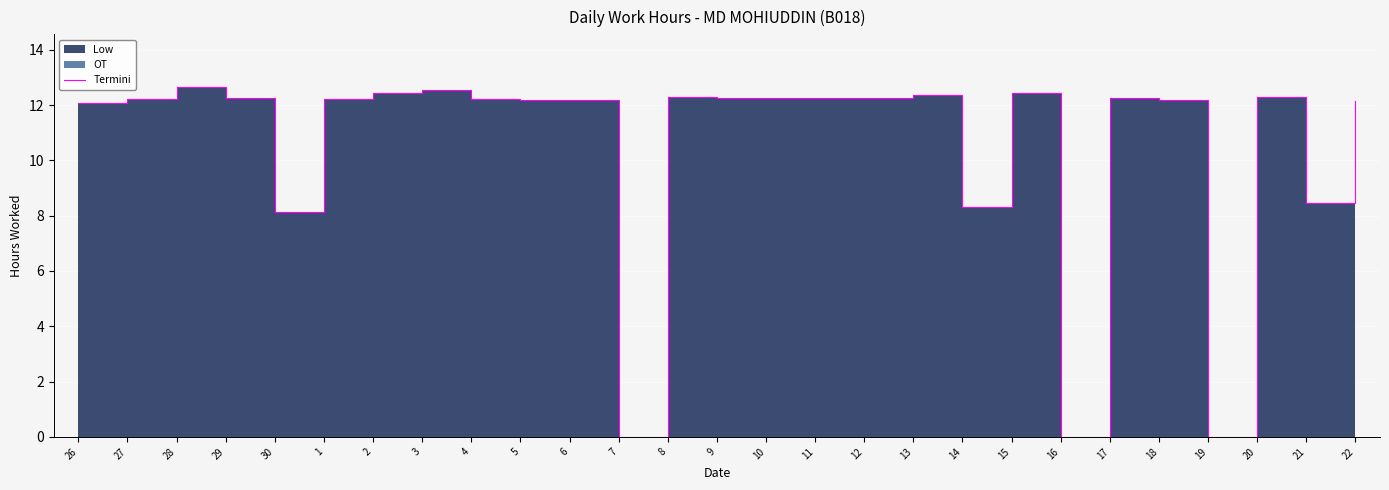

Rank the categories by value from lowest to highest.

7, 16, 19, 30, 14, 21, 26, 22, 18, 6, 5, 27, 1, 4, 9, 10, 29, 11, 12, 17, 8, 20, 13, 2, 15, 3, 28